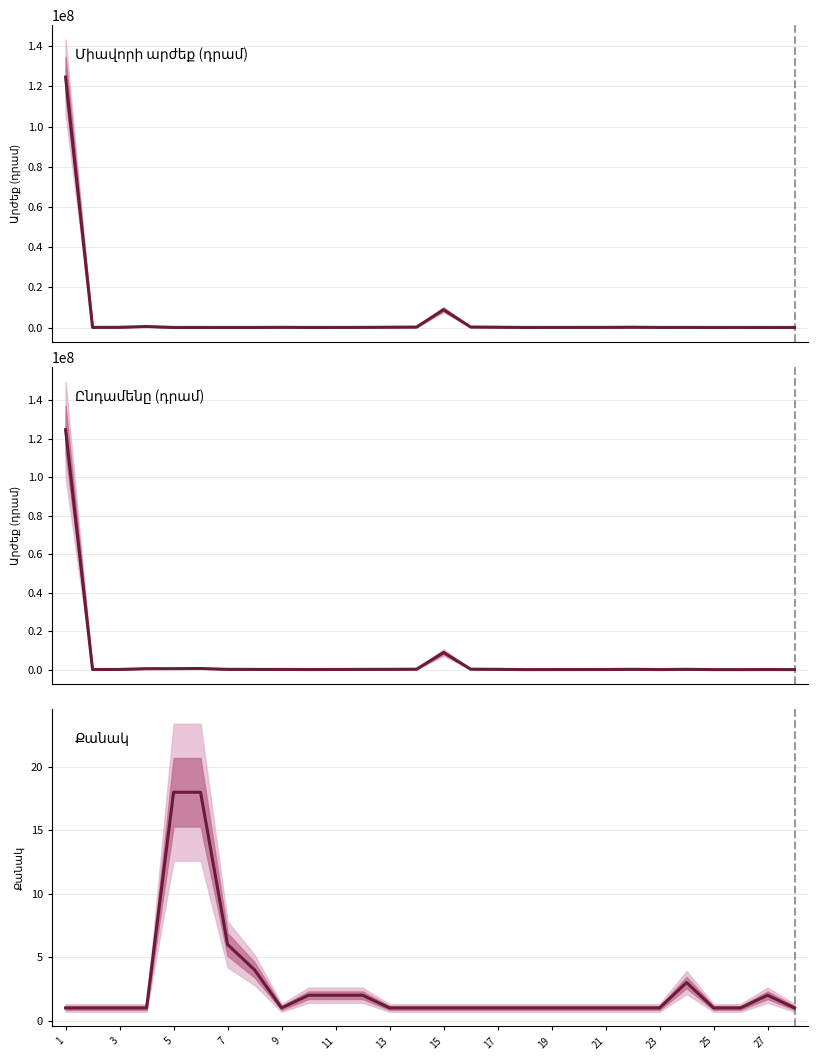

What are all the series names shown in the legend?

Միավորի արժեք (դրամ), Ընդամենը (դրամ), Քանակ